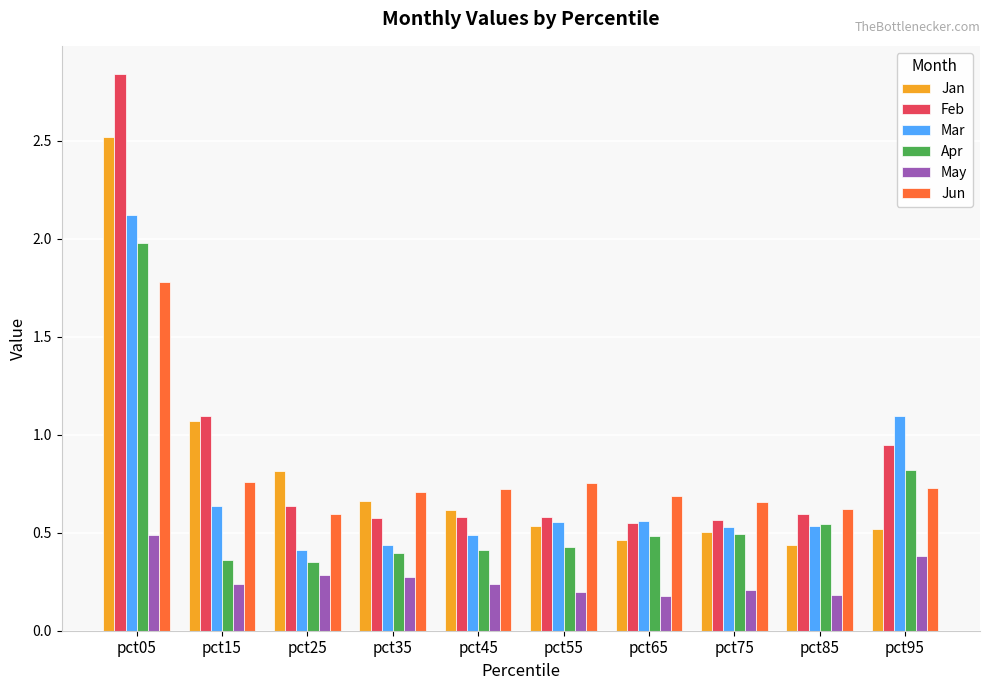

Which series has the largest range (max minus min)?

Feb